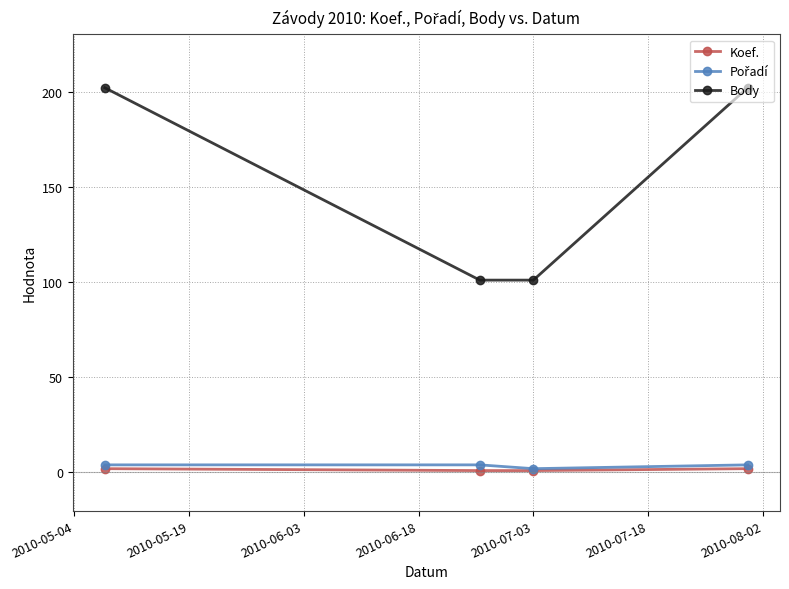

At how many categories does at least one series exceed 92?

4